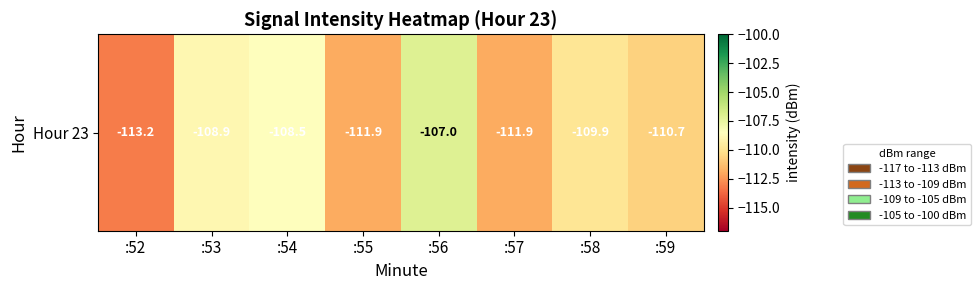

Which has a higher value, :56 or :55?

:56